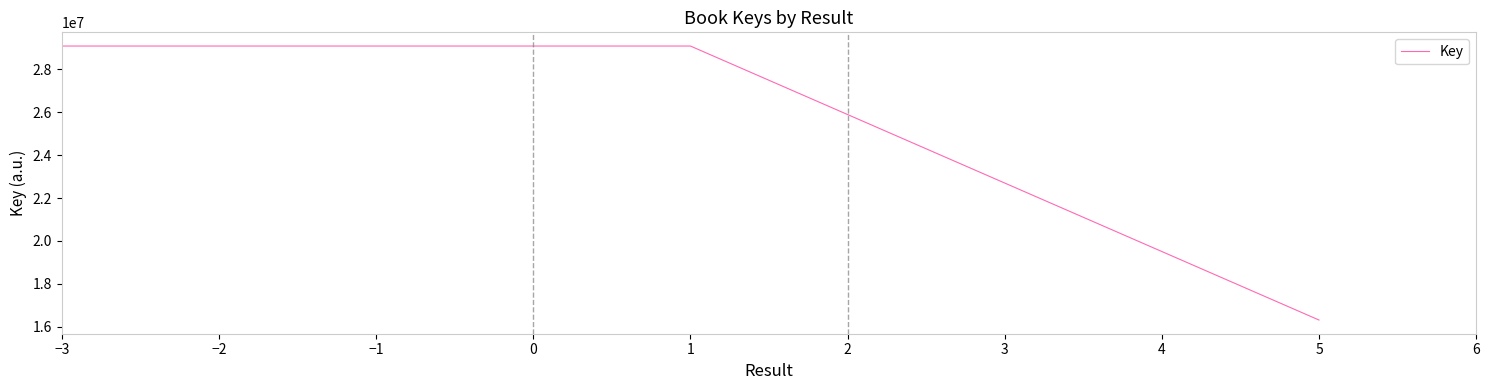

What is the greatest value displayed?

29085227